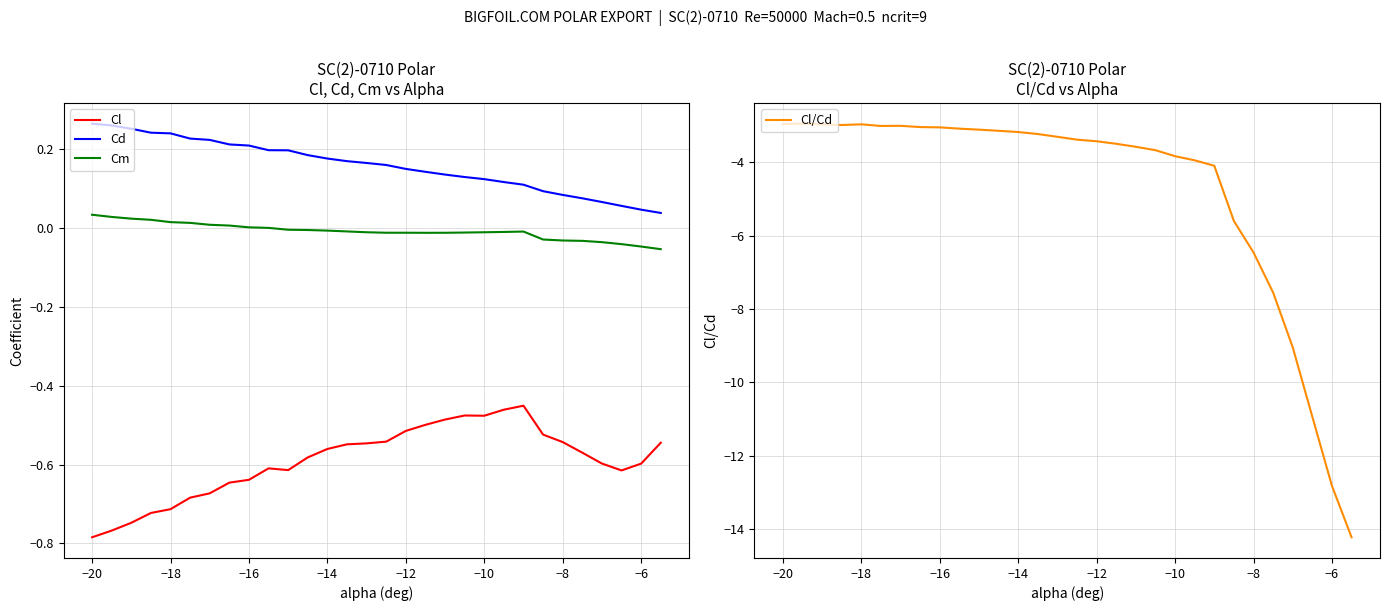

How many lines are shown in the chart?

4